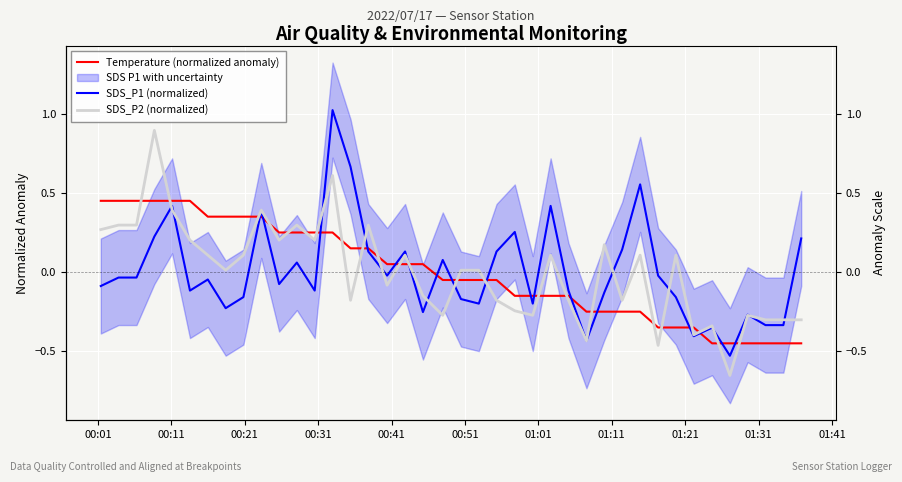

Is the value of SDS_P2 (normalized) at 00:31 greater than the value of Temperature (normalized anomaly) at 22?

Yes